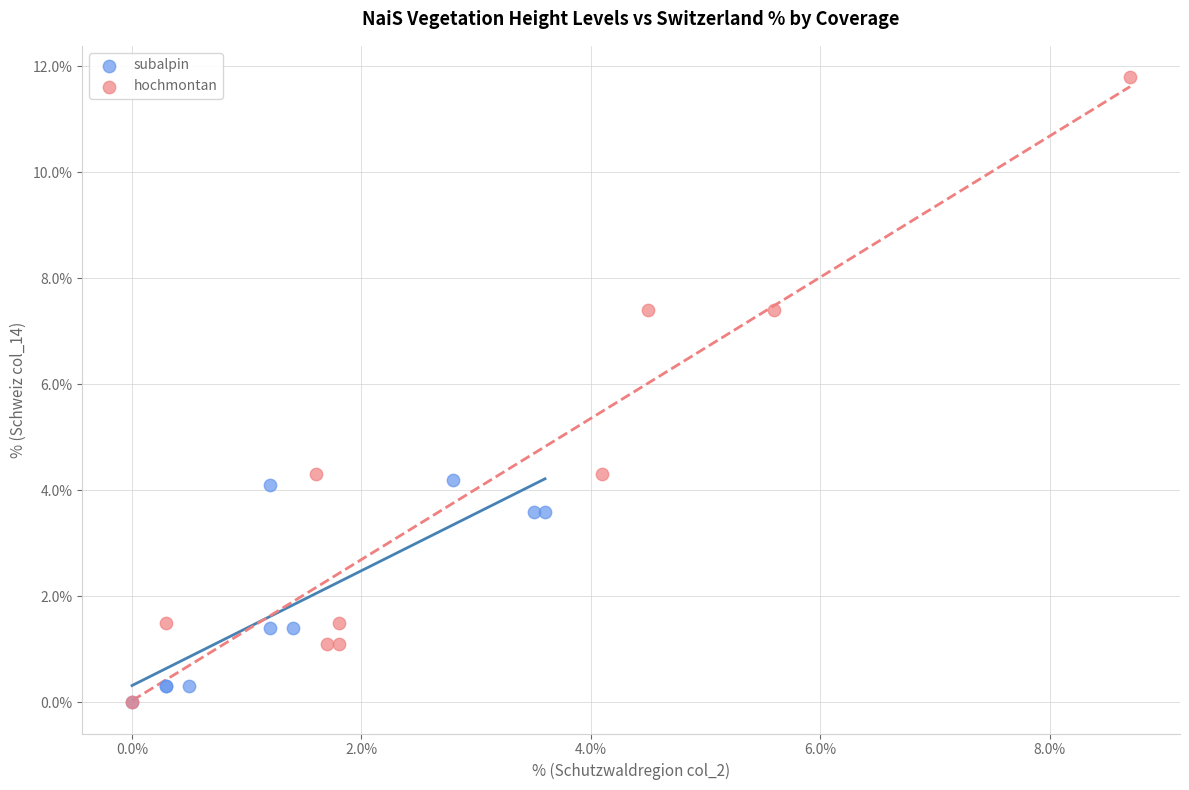

Which series has the widest spread of Y values?

hochmontan